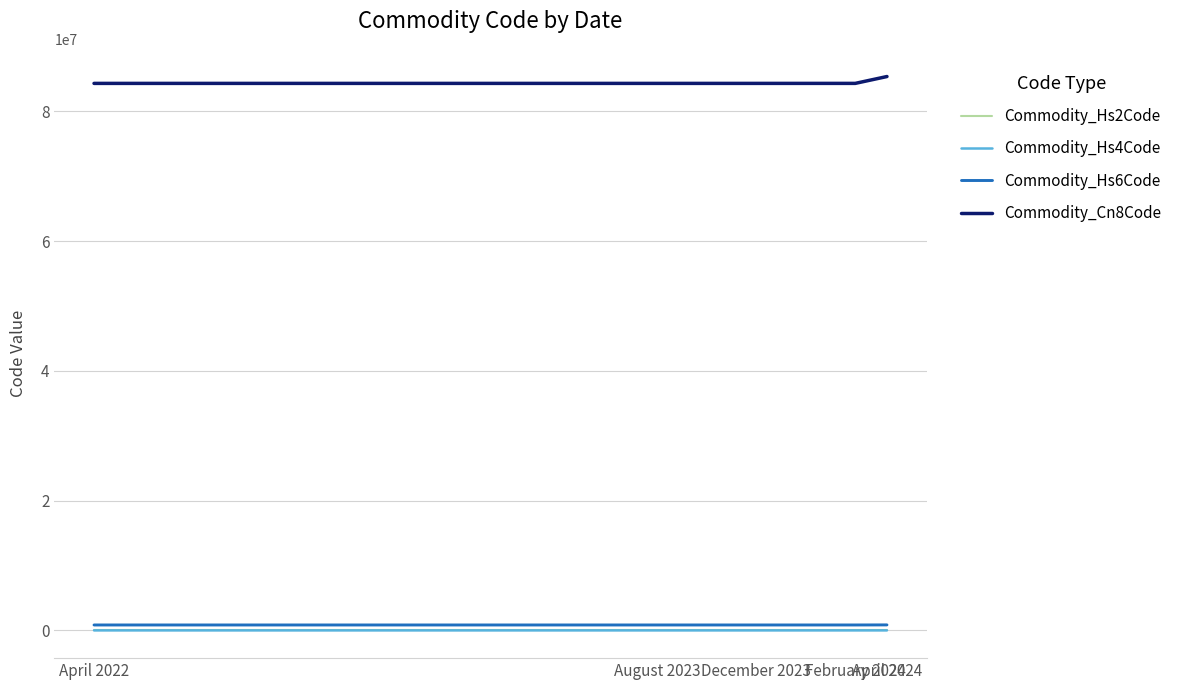

What is the greatest value displayed?

85371098